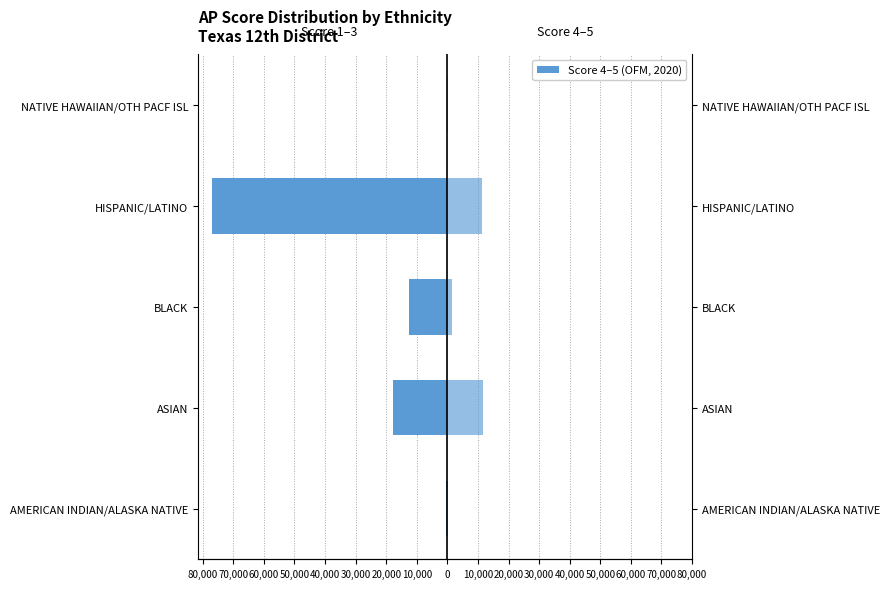

Between ASIAN and BLACK, which is larger?

BLACK